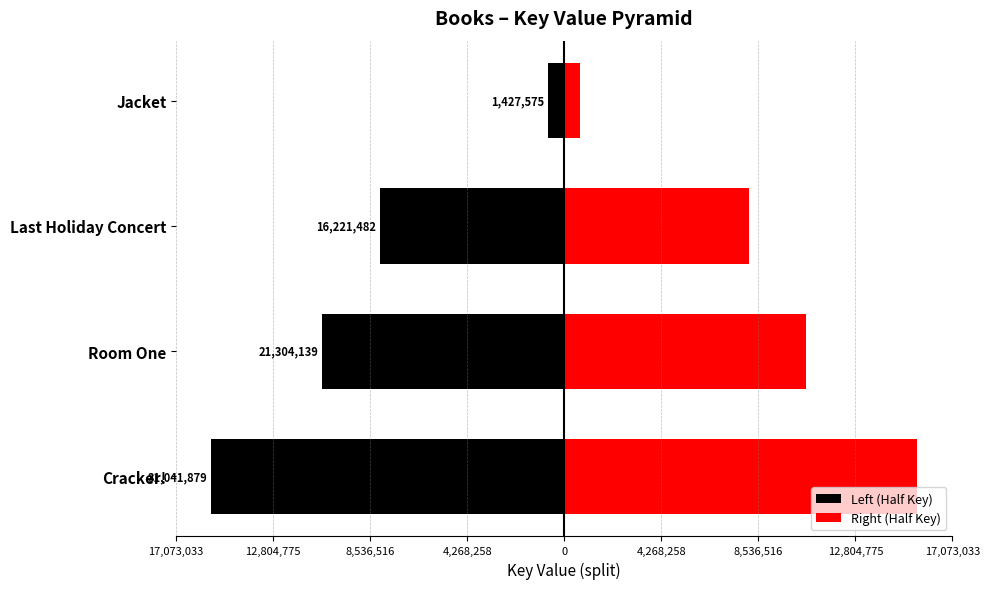

Which series has the widest spread of values?

Left (Half Key)